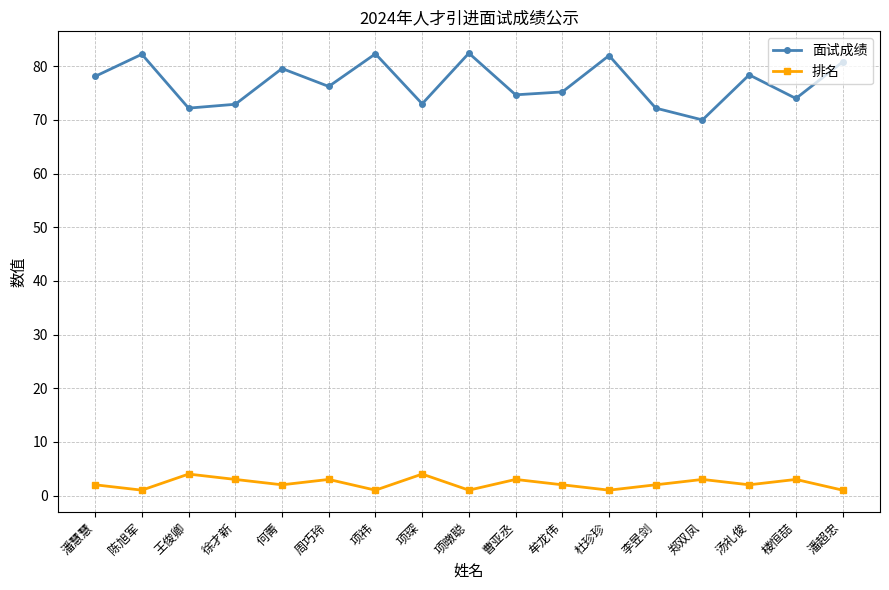

True or false: 面试成绩 has more than 1 points higher than both neighbors.

True